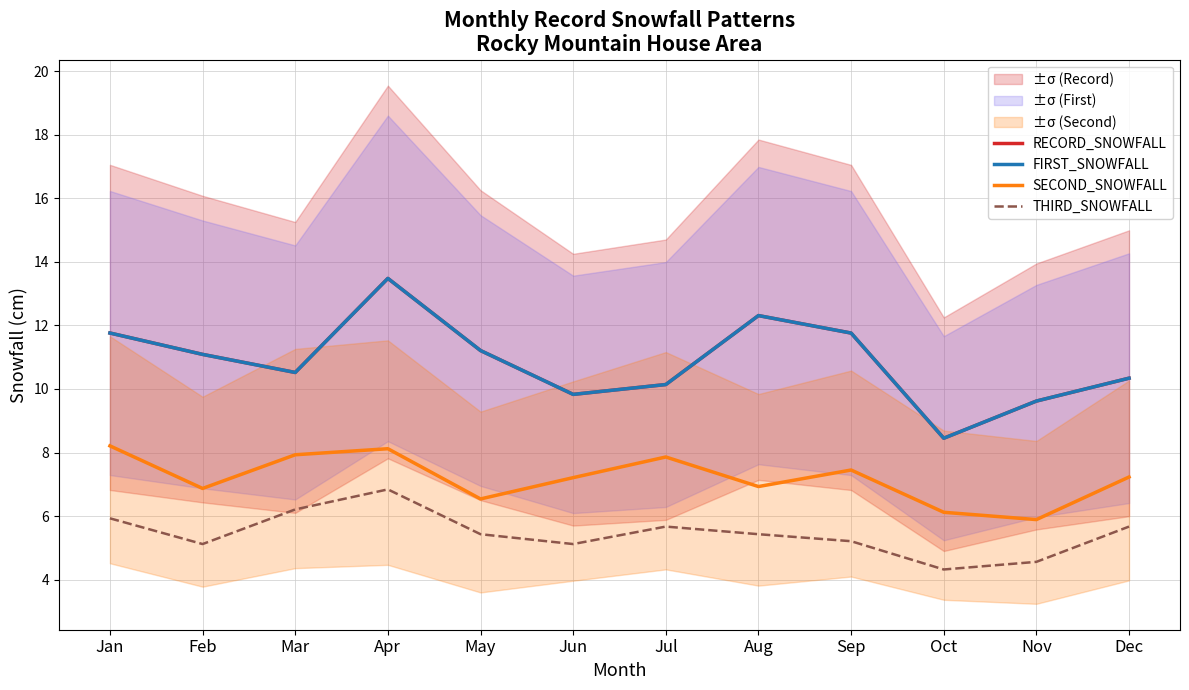

Reading left to right, extract all data points from this chart.

RECORD_SNOWFALL: 11.8	11.1	10.5	13.5	11.2	9.8	10.1	12.3	11.8	8.4	9.6	10.3
FIRST_SNOWFALL: 11.8	11.1	10.5	13.5	11.2	9.8	10.1	12.3	11.8	8.4	9.6	10.3
SECOND_SNOWFALL: 8.2	6.9	7.9	8.1	6.5	7.2	7.9	6.9	7.5	6.1	5.9	7.2
THIRD_SNOWFALL: 5.9	5.1	6.2	6.8	5.4	5.1	5.7	5.4	5.2	4.3	4.6	5.7